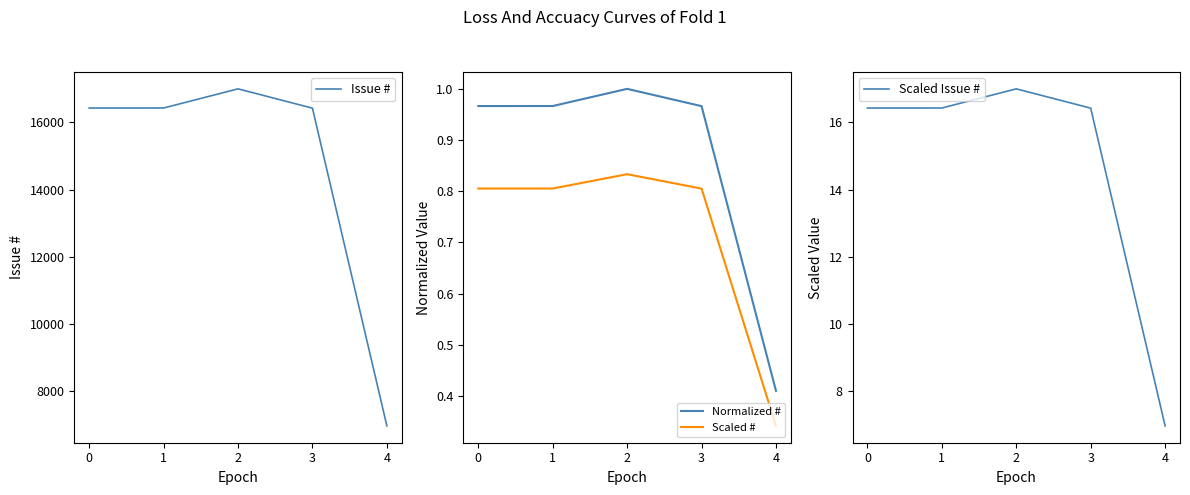

At which label is Normalized # closest to 0?

4